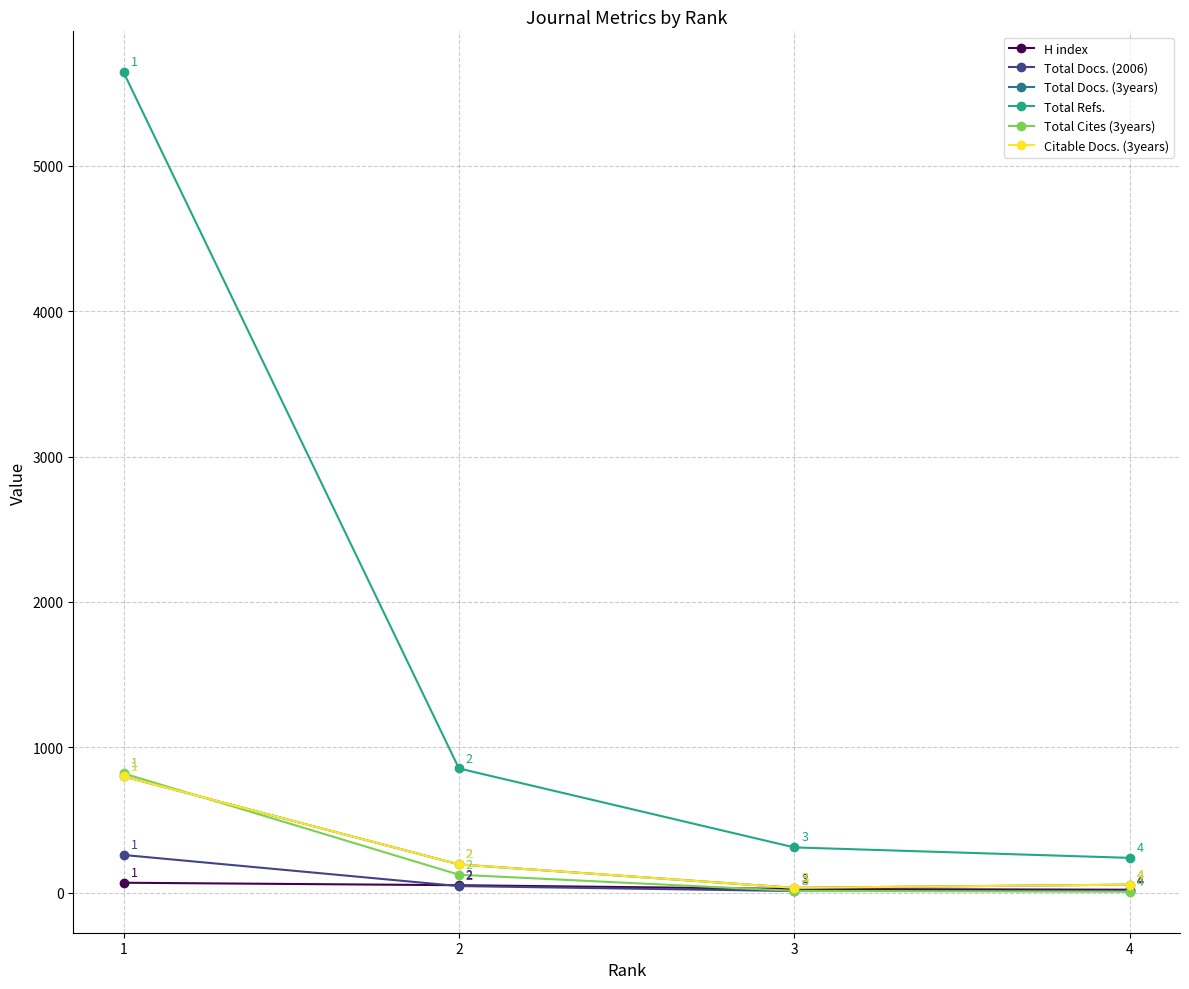

Is it true that Total Docs. (2006) equals 6 at 3?

False